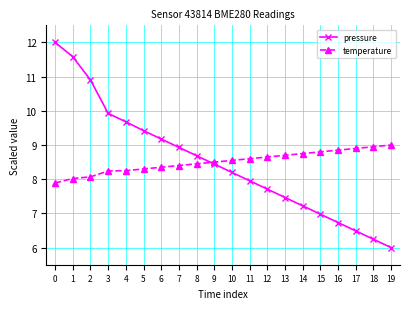

The value of pressure at 8 is 4.7. True or false?

False